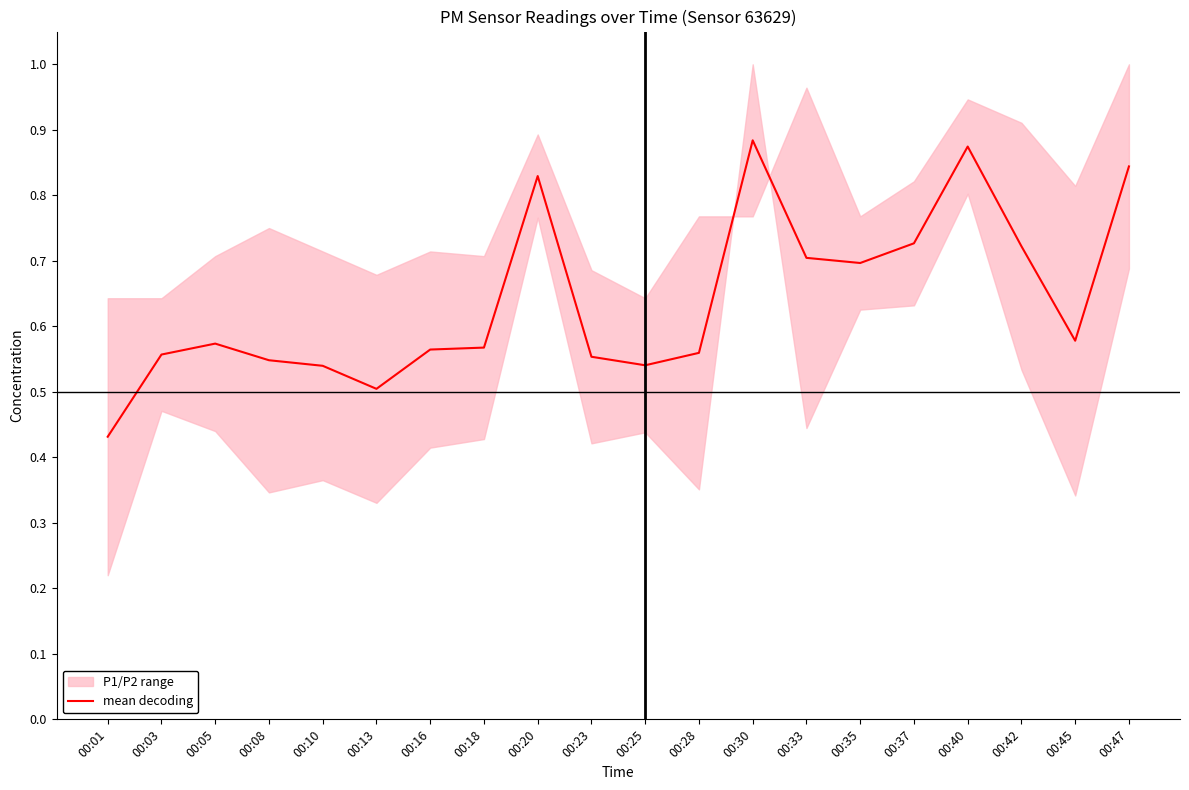

How many points are lower than both their immediate neighbors (excluding endpoints)?

4